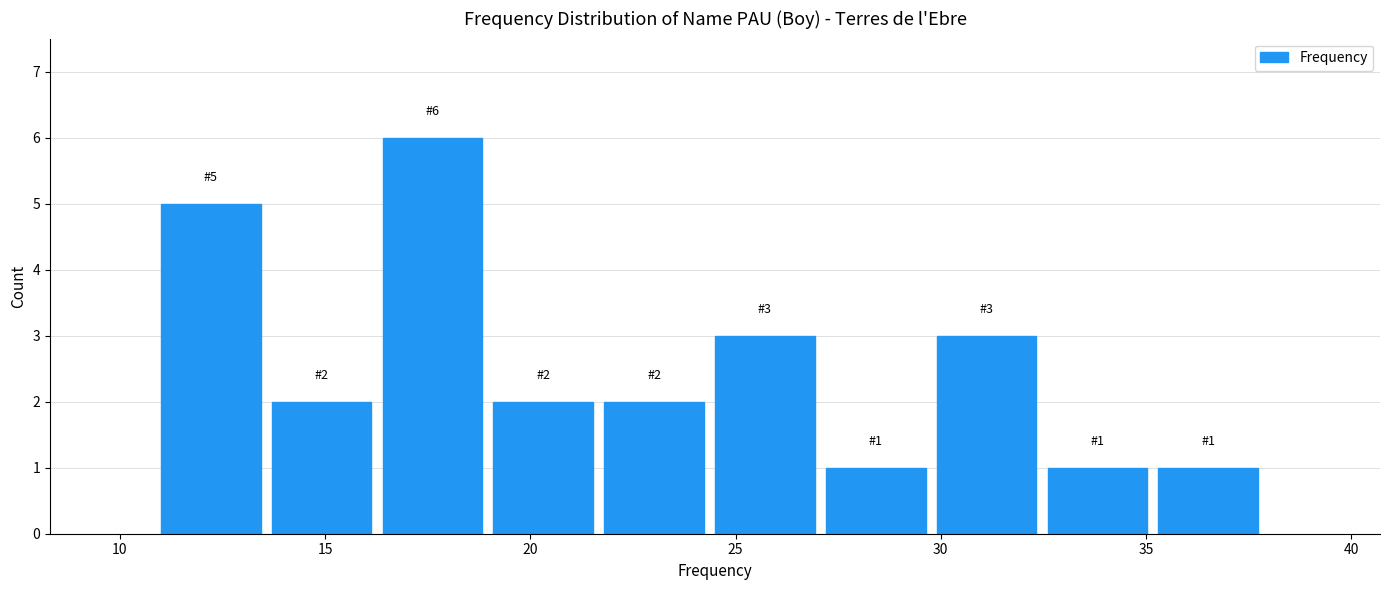

Over which range of the x-axis is the bar tallest?

16.4 to 19.1